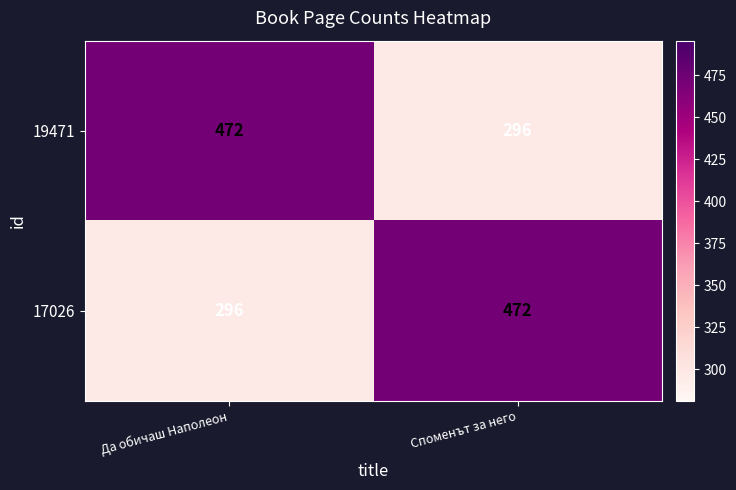

True or false: 19471 has a value of 296 at Споменът за него.

True